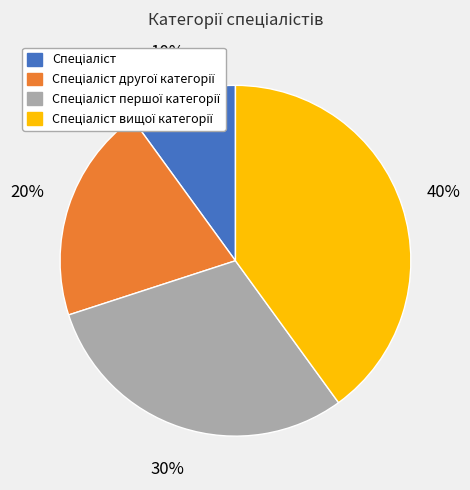

To the nearest percent, what is the average slice percentage?

25%